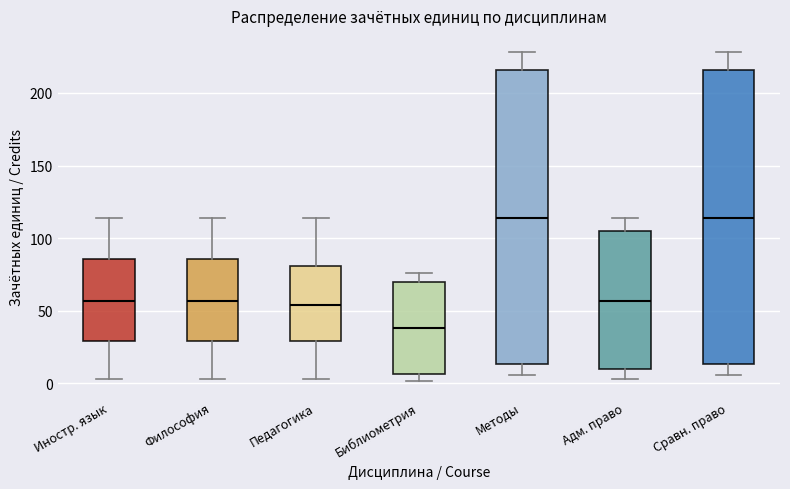

Reading left to right, transcribe this box plot: for each box, give where its median line is, the range the box spans, and where its two whiskers end, as read against the y-axis. The values are not printed on the chart, so give them approximately, as read against the axis.

Иностр. язык: median 55, box 30 to 85, whiskers 5 to 115
Философия: median 55, box 30 to 85, whiskers 5 to 115
Педагогика: median 55, box 30 to 80, whiskers 5 to 115
Библиометрия: median 40, box 5 to 70, whiskers 0 to 75
Методы: median 115, box 15 to 215, whiskers 5 to 230
Адм. право: median 55, box 10 to 105, whiskers 5 to 115
Сравн. право: median 115, box 15 to 215, whiskers 5 to 230